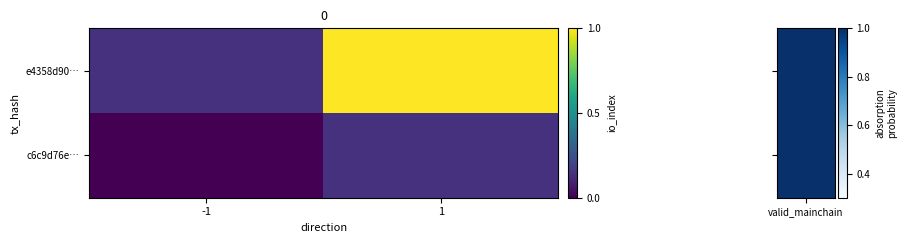

What is the spread (max minus min) of values at 1?

0.9